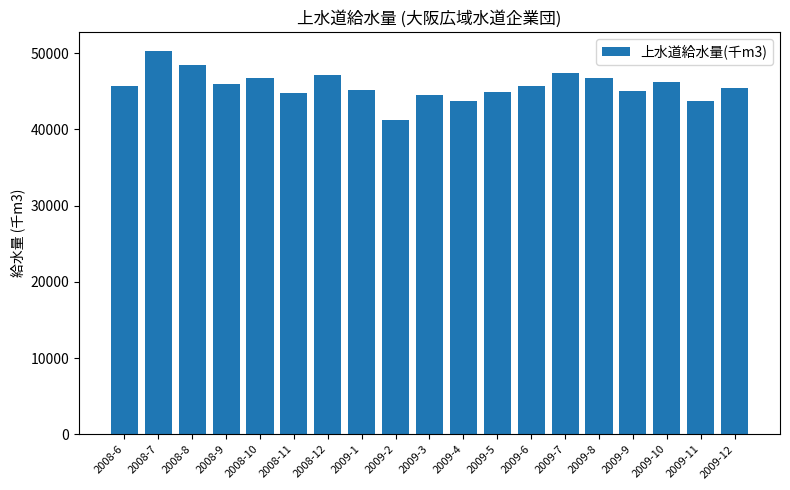

What is the ratio of the value at 2008-6 to the value at 2008-8?

0.9